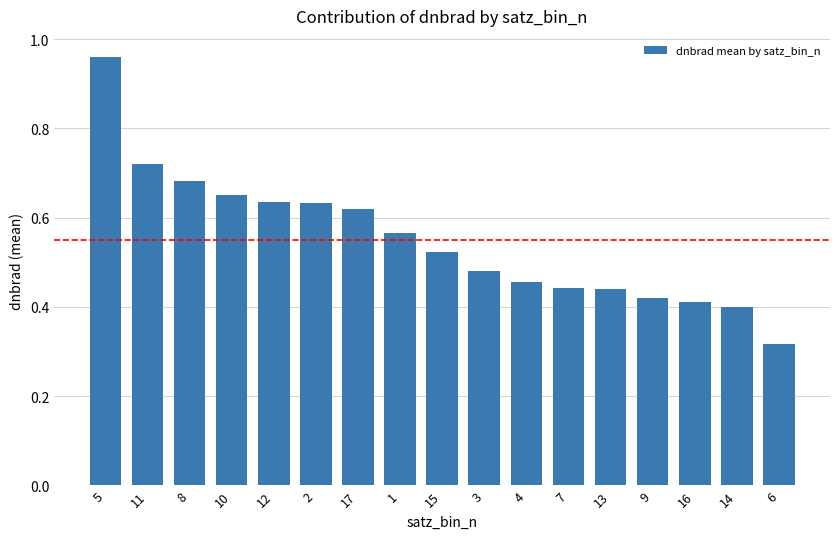

Is it true that the value at 7 is 0.2?

False